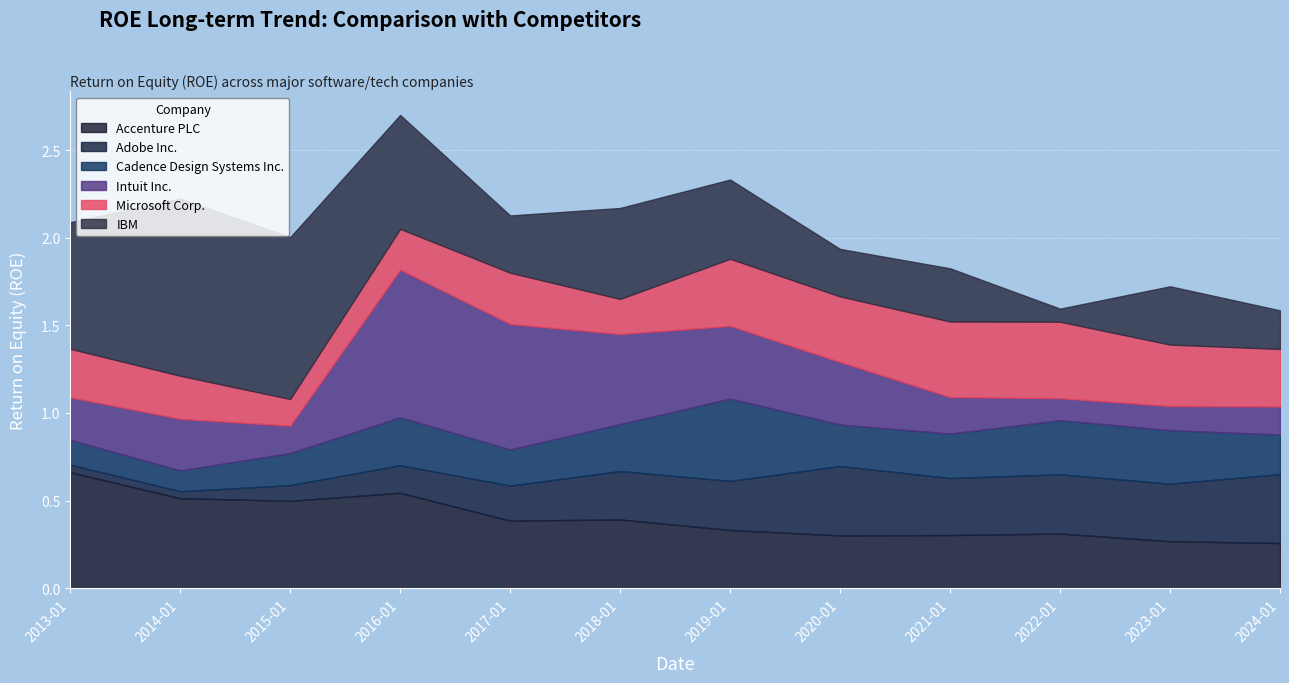

Where do Cadence Design Systems Inc. and Adobe Inc. first cross each other?

2017-01-31 and 2018-01-31